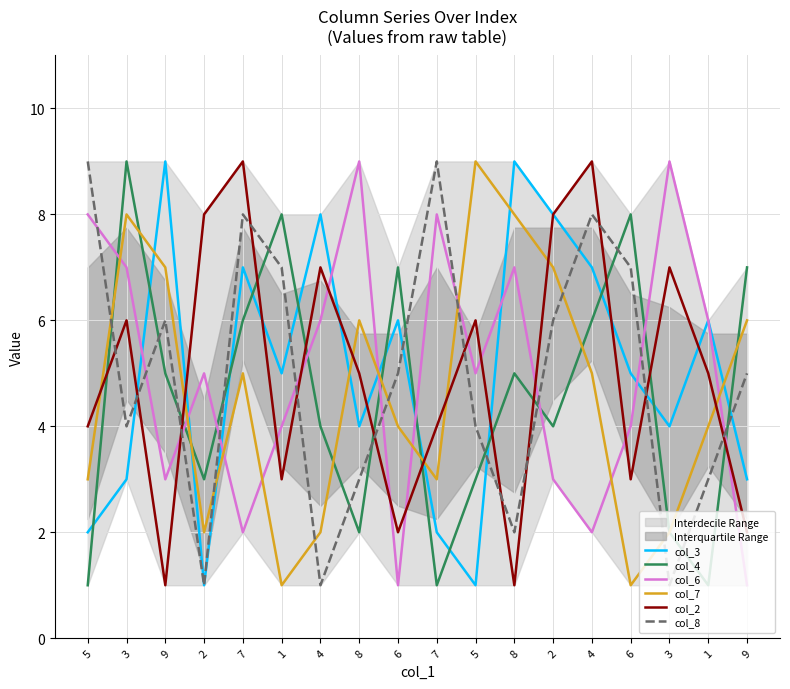

How many data points does each series have?

18